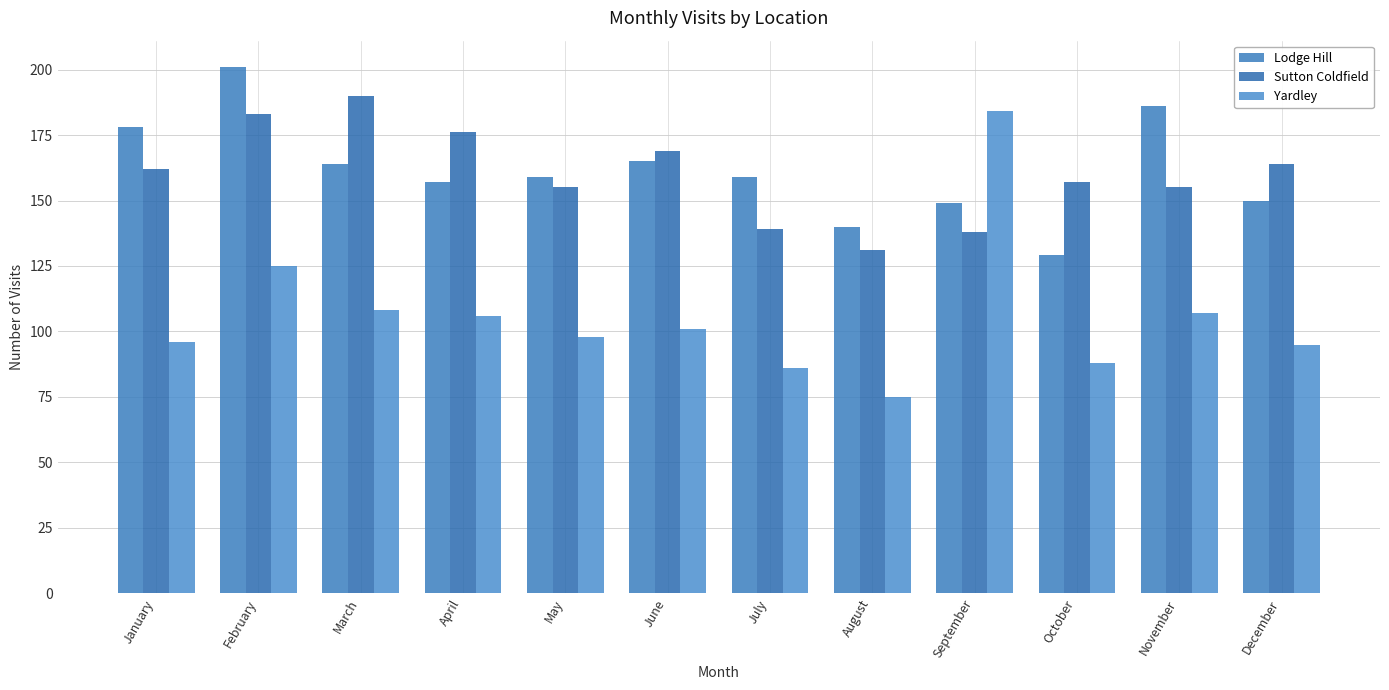

Is it true that Sutton Coldfield equals 155 at November?

True